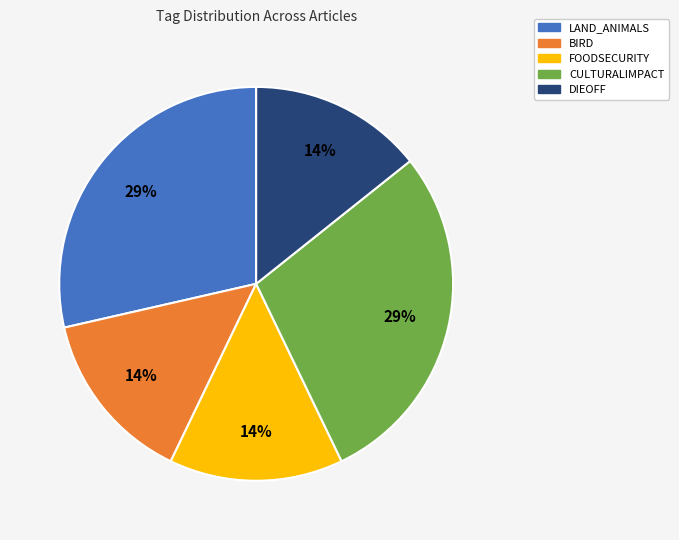

The CULTURALIMPACT slice represents 29% of the pie. True or false?

True